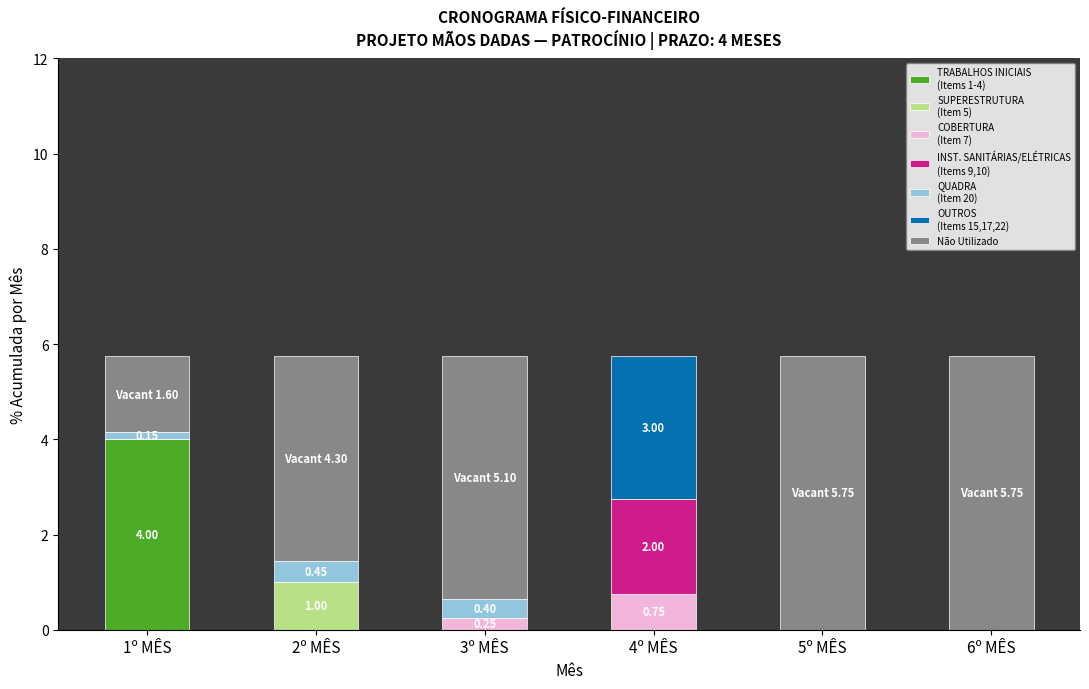

Between 2º MÊS and 3º MÊS, which series saw the biggest shift?

SUPERESTRUTURA
(Item 5)